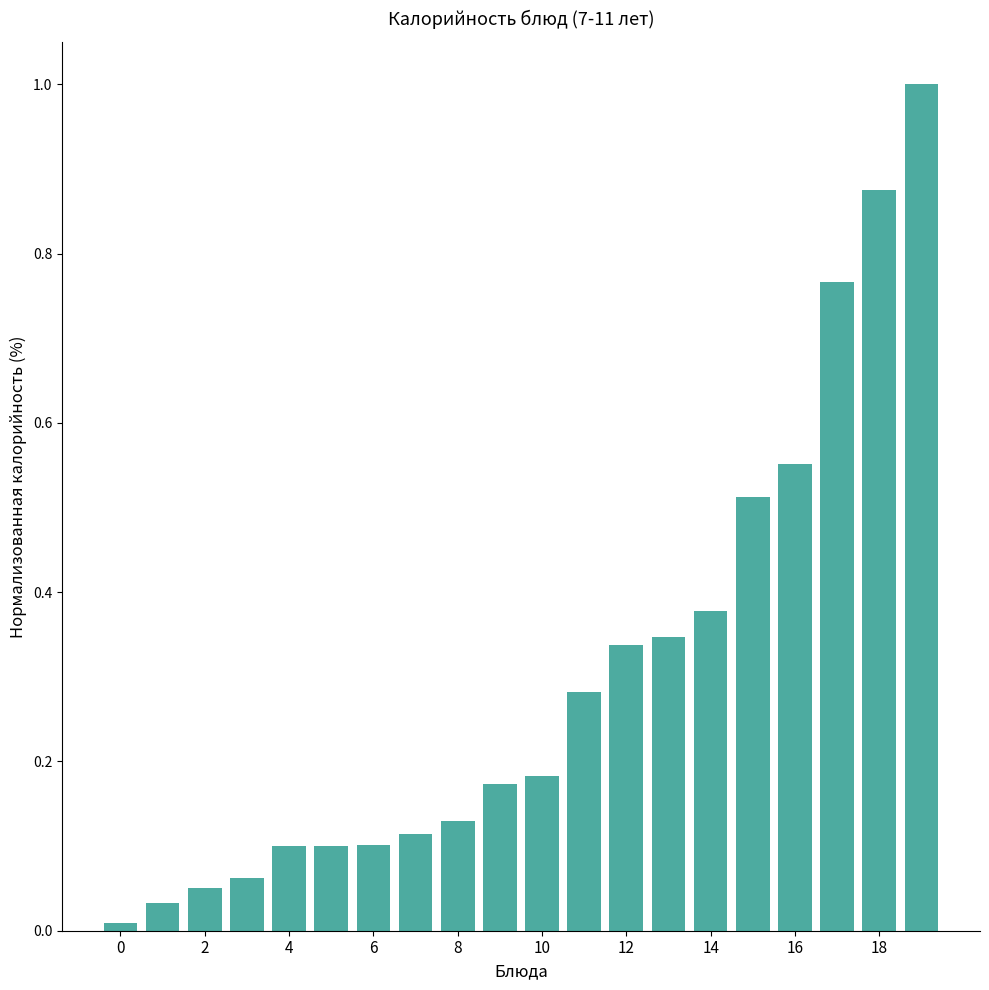

What is the sum of all values?

6.1